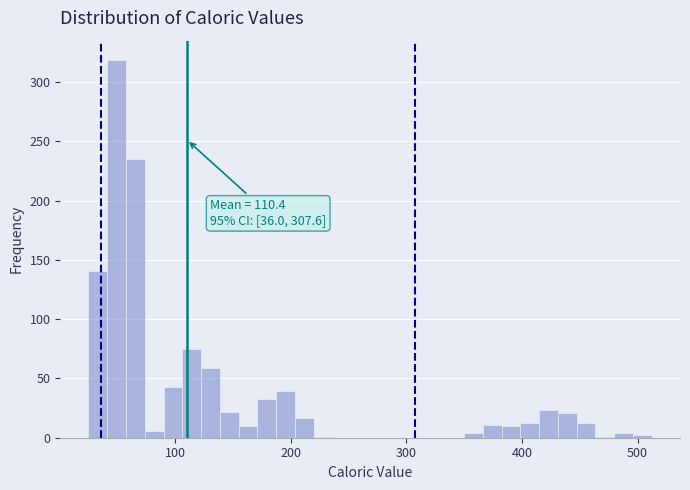

Read against the x-axis, roughly where is the centre of the tallest bar?

50